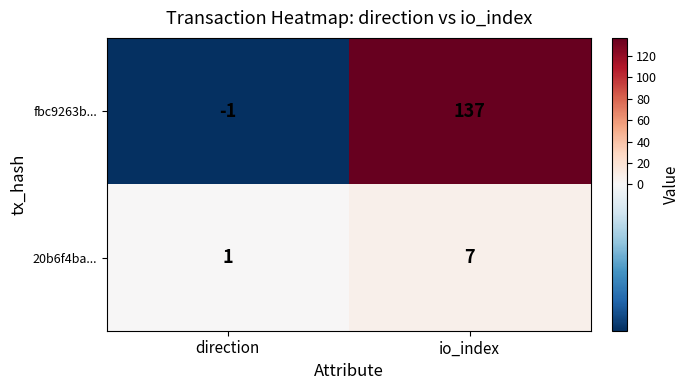

Count the number of data series in this chart.

2